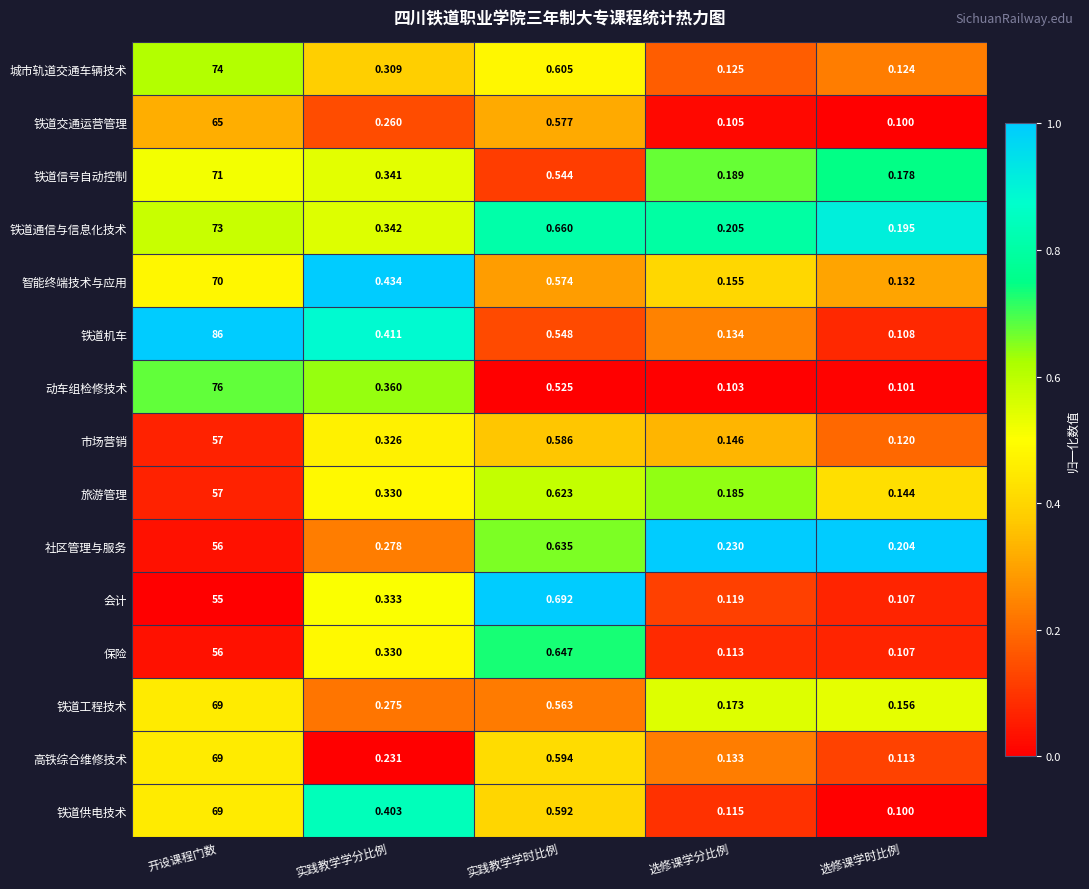

Between 开设课程门数 and 选修课学分比例, which series saw the biggest shift?

铁道机车